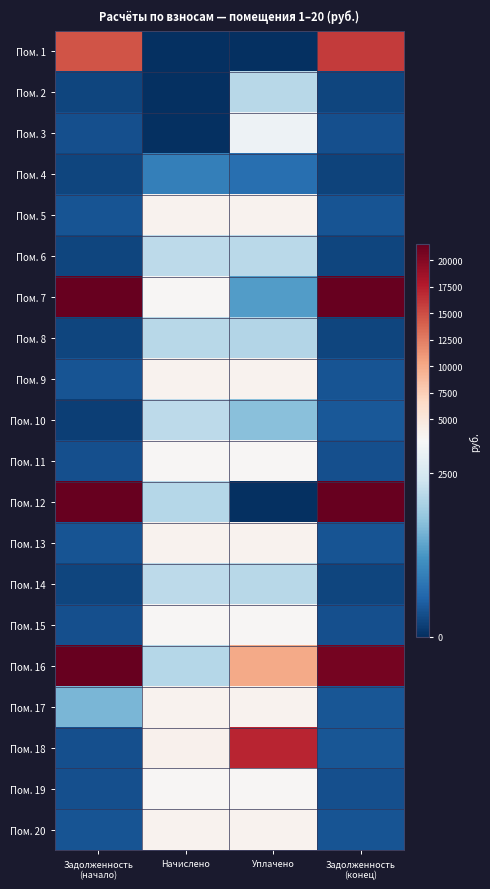

What is the total value across all series at Задолженность
(начало)?

100257.2